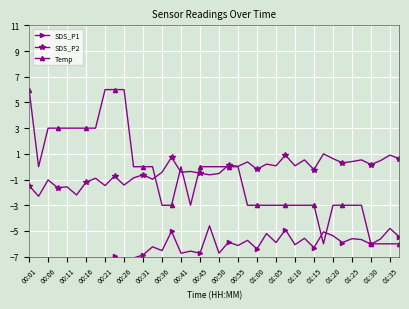

True or false: Temp has a value of -0.7 at 01:10.

False